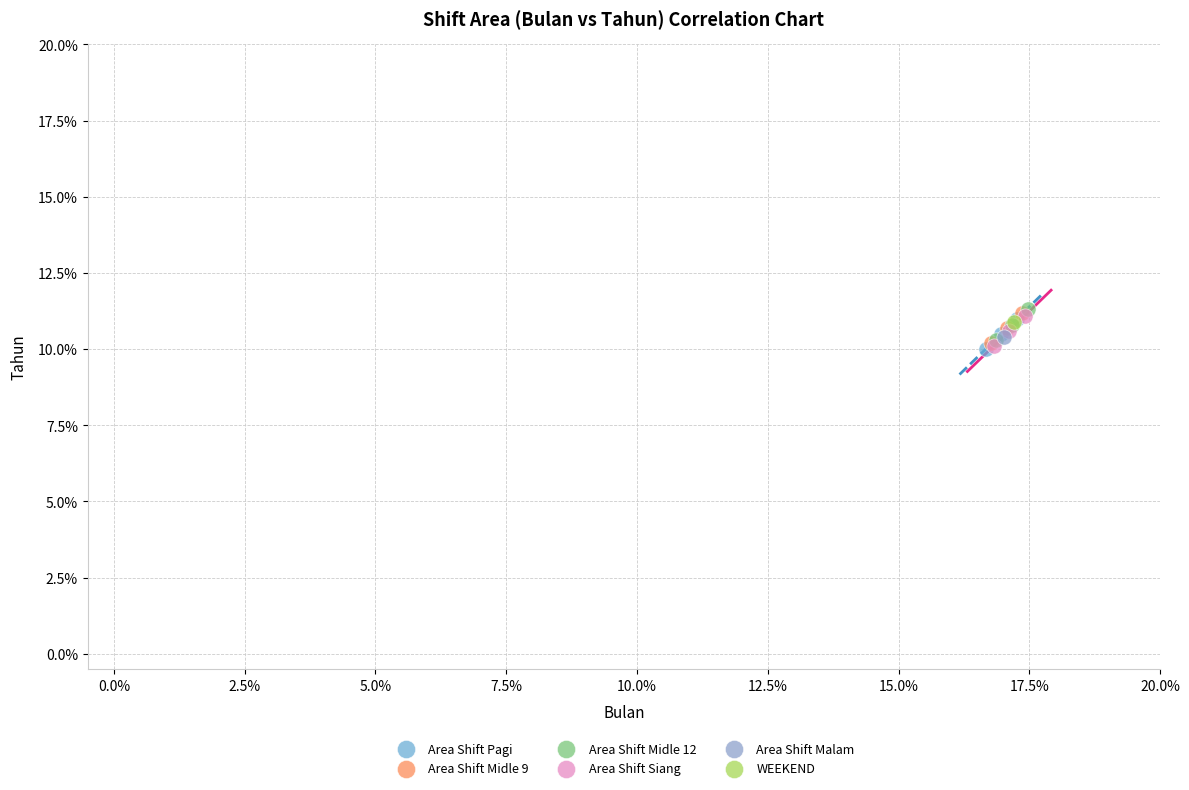

What are all the series names shown in the legend?

Area Shift Pagi, Area Shift Midle 9, Area Shift Midle 12, Area Shift Siang, Area Shift Malam, WEEKEND